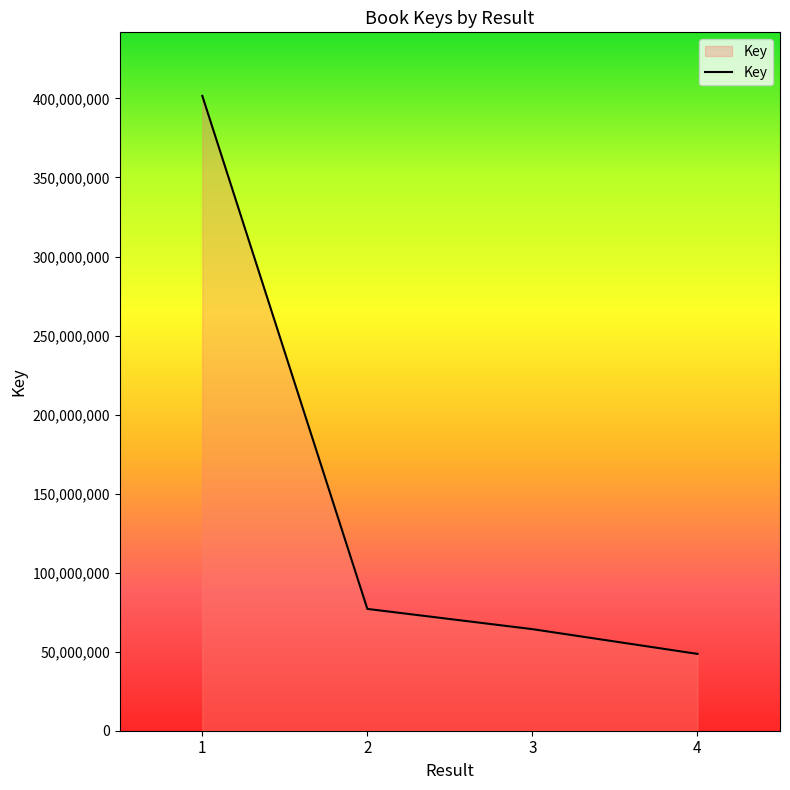

Reading left to right, list all the values displayed in this chart.

1=401650679	2=77057858	3=64250127	4=48603203